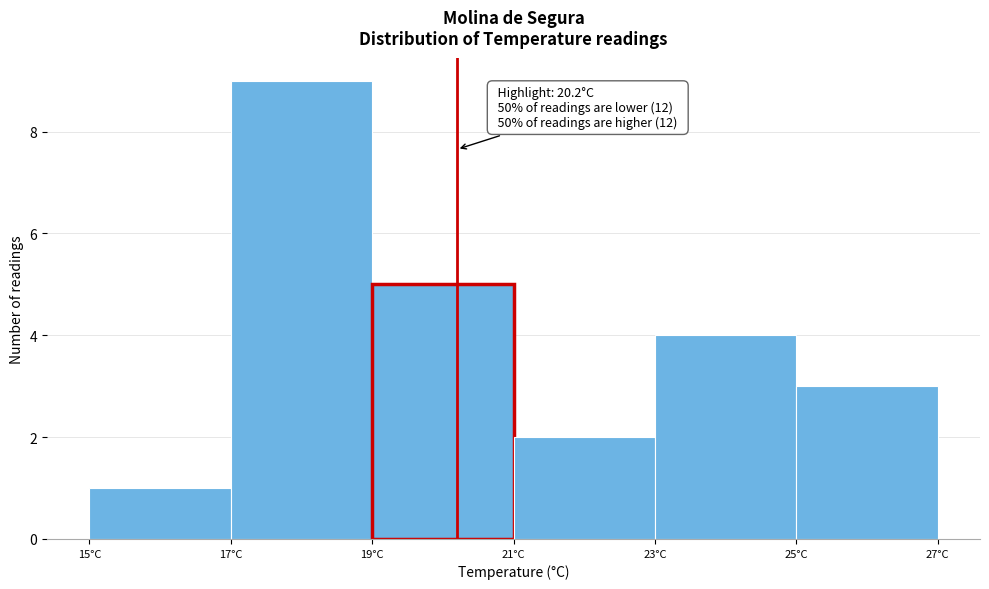

Which range on the x-axis has the tallest bar?

17 to 19